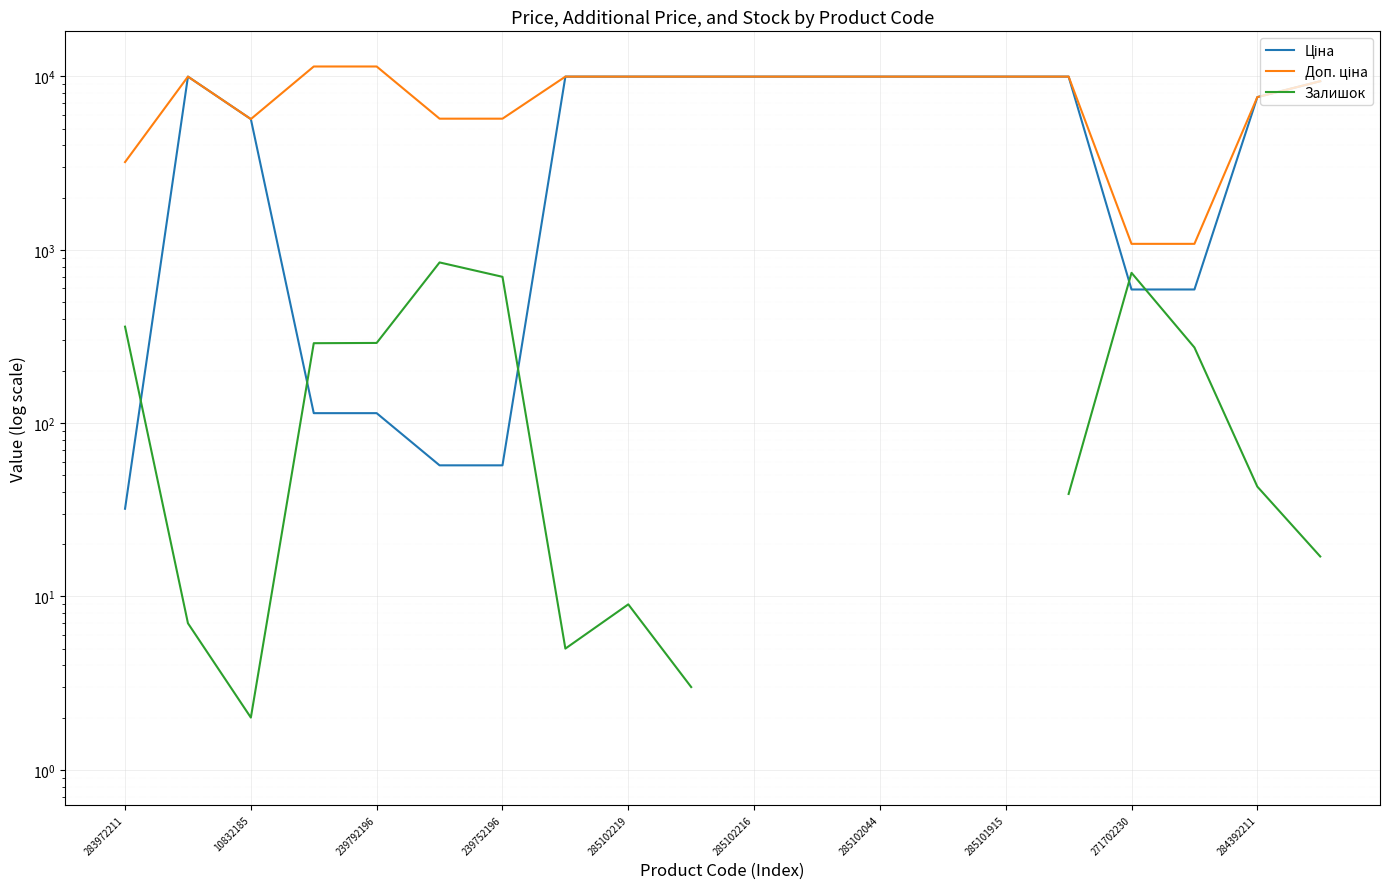

What is the total value across all series at 17?

1944.6